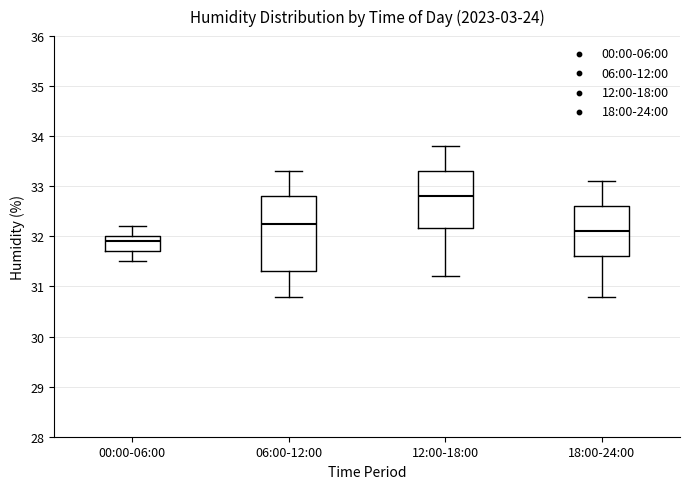

Reading left to right, transcribe this box plot: for each box, give where its median line is, the range the box spans, and where its two whiskers end, as read against the y-axis. The values are not printed on the chart, so give them approximately, as read against the axis.

00:00-06:00: median 31.9, box 31.7 to 32.0, whiskers 31.5 to 32.2
06:00-12:00: median 32.3, box 31.3 to 32.8, whiskers 30.8 to 33.3
12:00-18:00: median 32.8, box 32.2 to 33.3, whiskers 31.2 to 33.8
18:00-24:00: median 32.1, box 31.6 to 32.6, whiskers 30.8 to 33.1